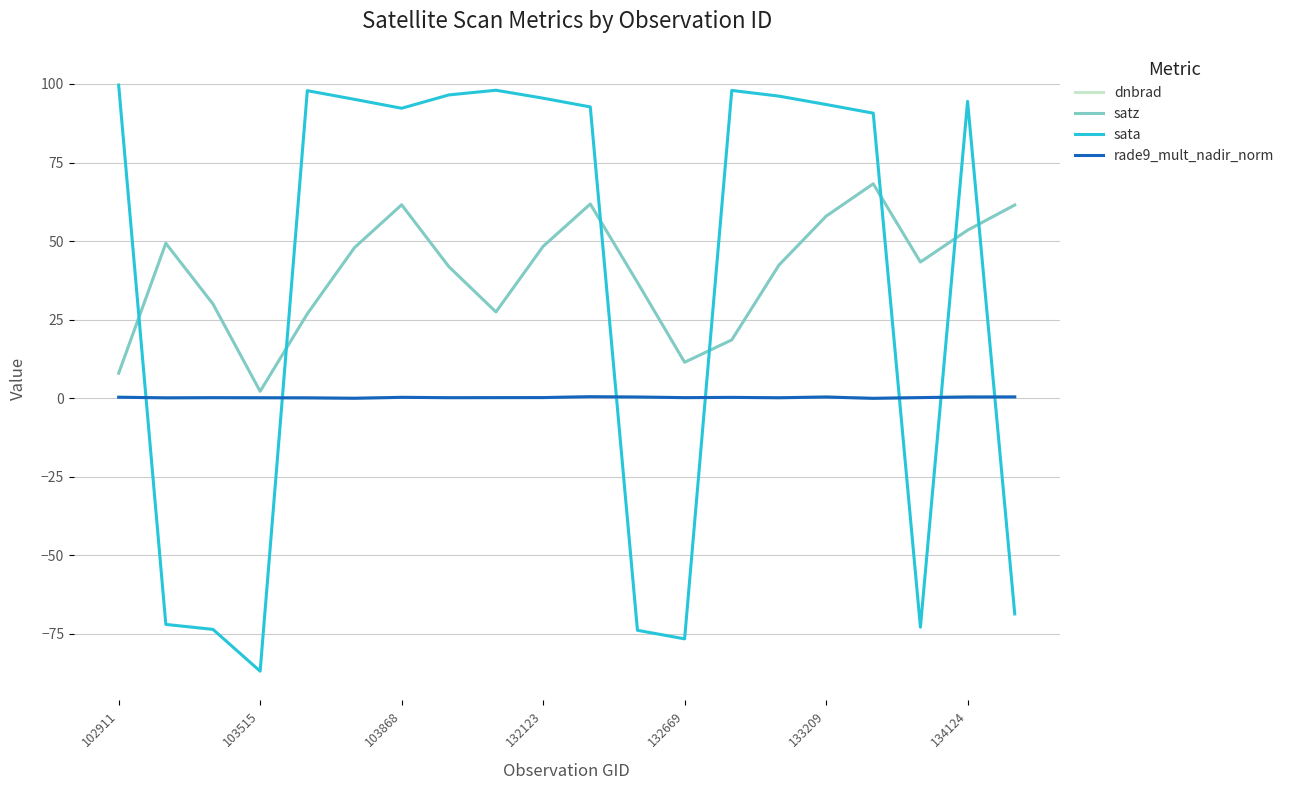

What is the greatest value displayed?

99.7